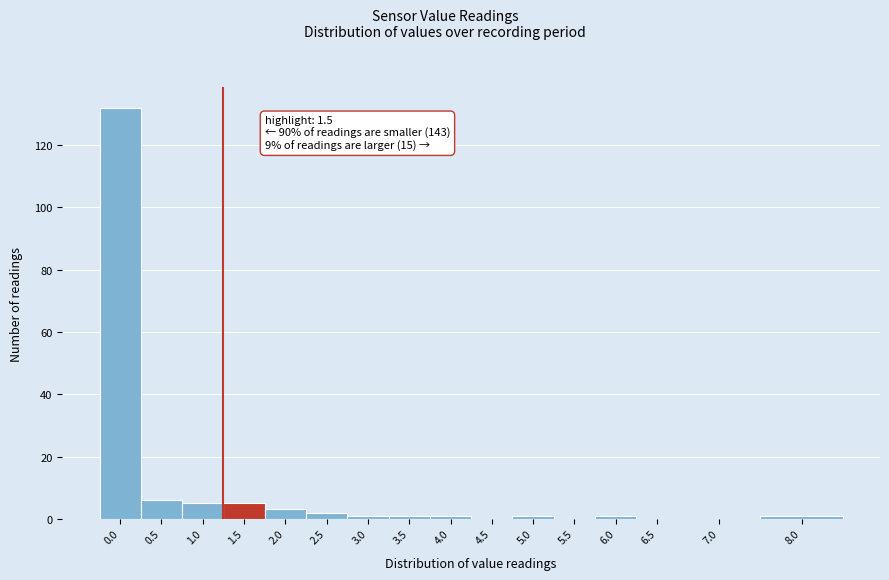

Reading left to right, list all the values displayed in this chart.

0.0=132	0.5=6	1.0=5	1.5=5	2.0=3	2.5=2	3.0=1	3.5=1	4.0=1	4.5=0	5.0=1	5.5=0	6.0=1	6.5=0	7.0=0	8.0=1